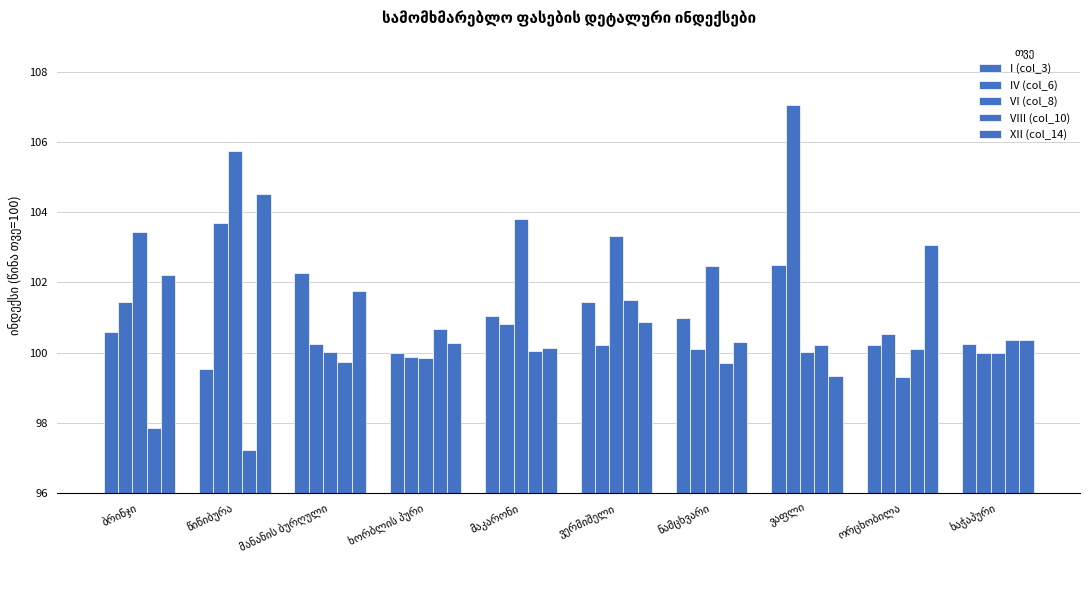

What is the spread (max minus min) of values at ვაფლი?

7.7